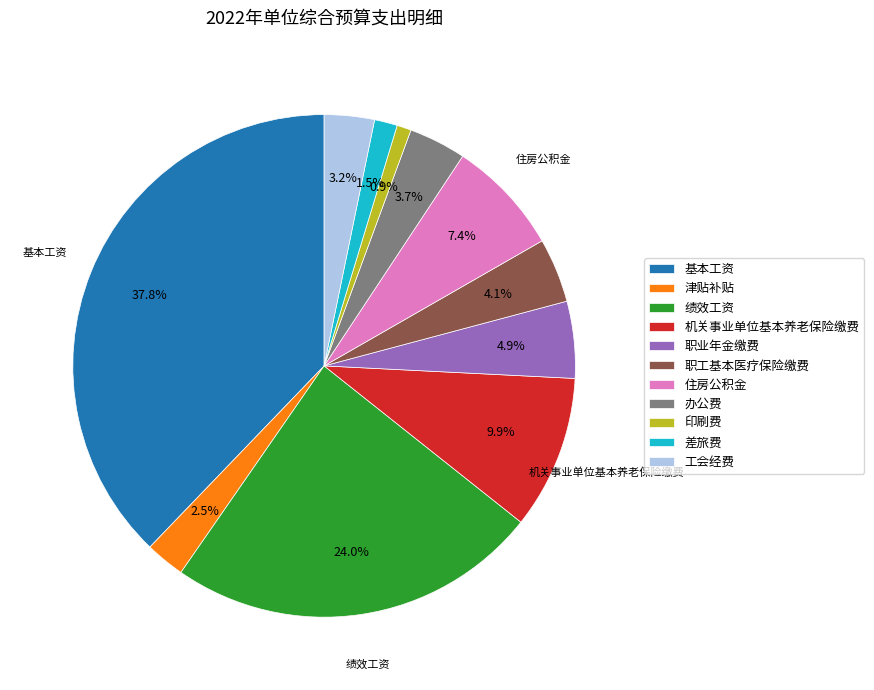

What is the ratio of the value at 差旅费 to the value at 工会经费?

0.5